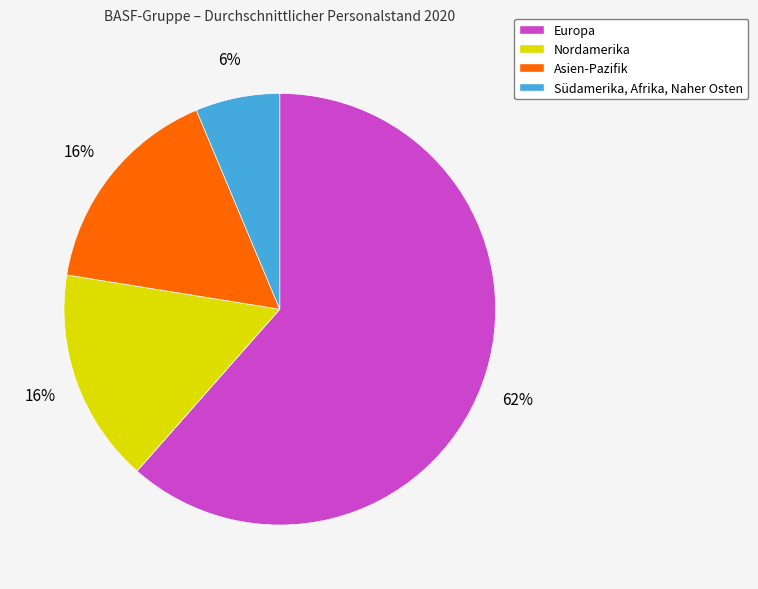

Which slice represents more than half of the pie?

Europa